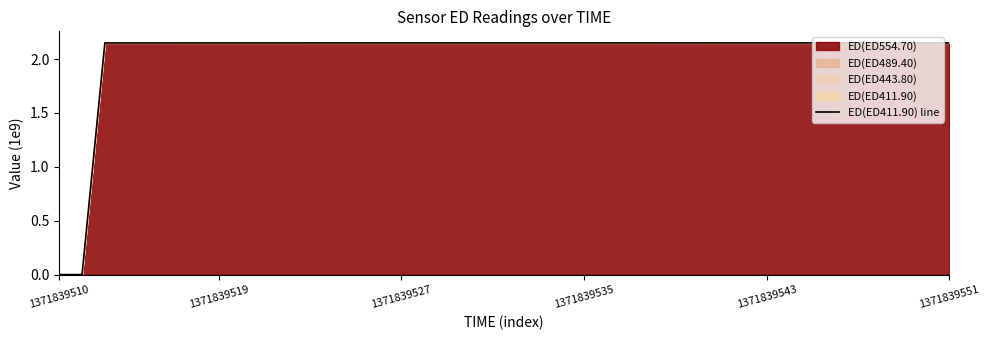

Reading left to right, what are all the values shown in this chart?

0.0	0.0	2.1	2.1	2.1	2.1	2.1	2.1	2.1	2.1	2.1	2.1	2.1	2.1	2.1	2.1	2.1	2.1	2.1	2.1	2.1	2.1	2.1	2.1	2.1	2.1	2.1	2.1	2.1	2.1	2.1	2.1	2.1	2.1	2.1	2.1	2.1	2.1	2.1	2.1